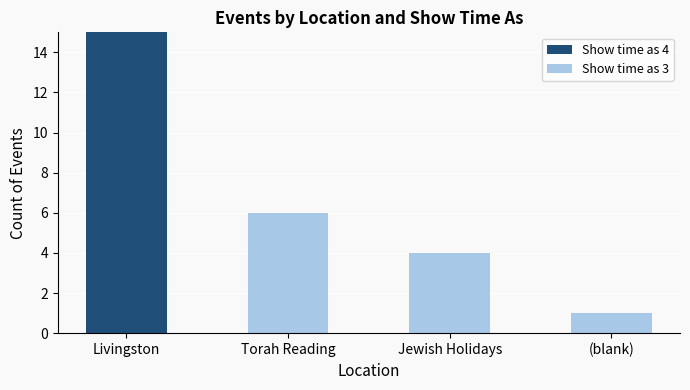

True or false: Show time as 4 has a value of 5 at Torah Reading.

False